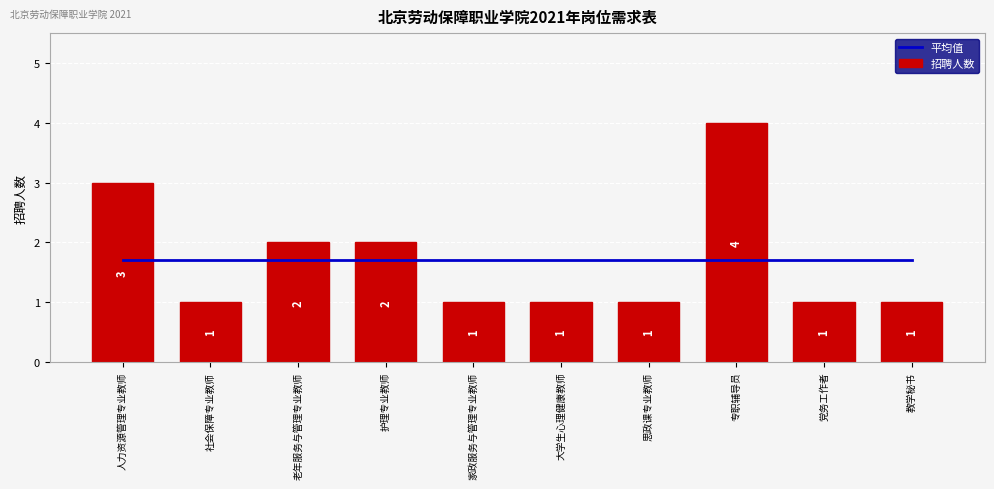

What is the sum of all 招聘人数 values?

17